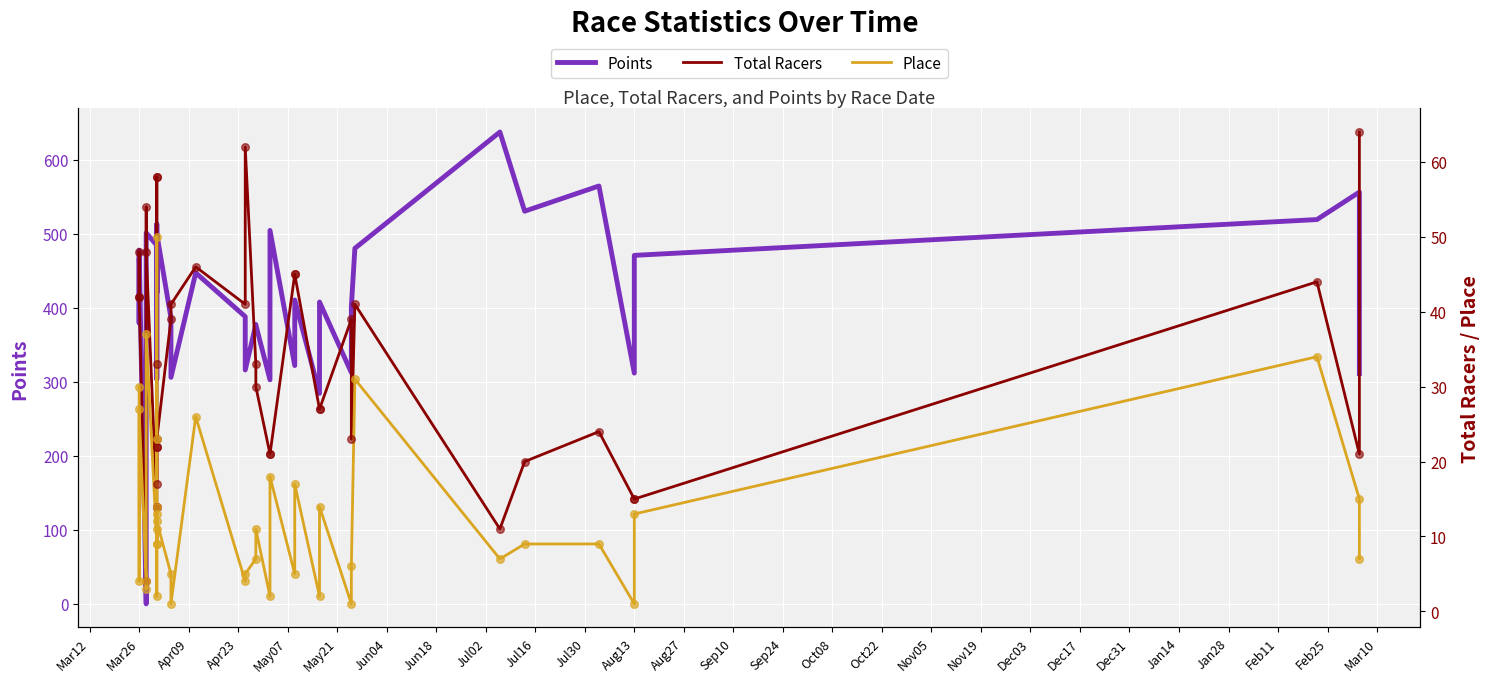

At how many categories does at least one series exceed 483?

12